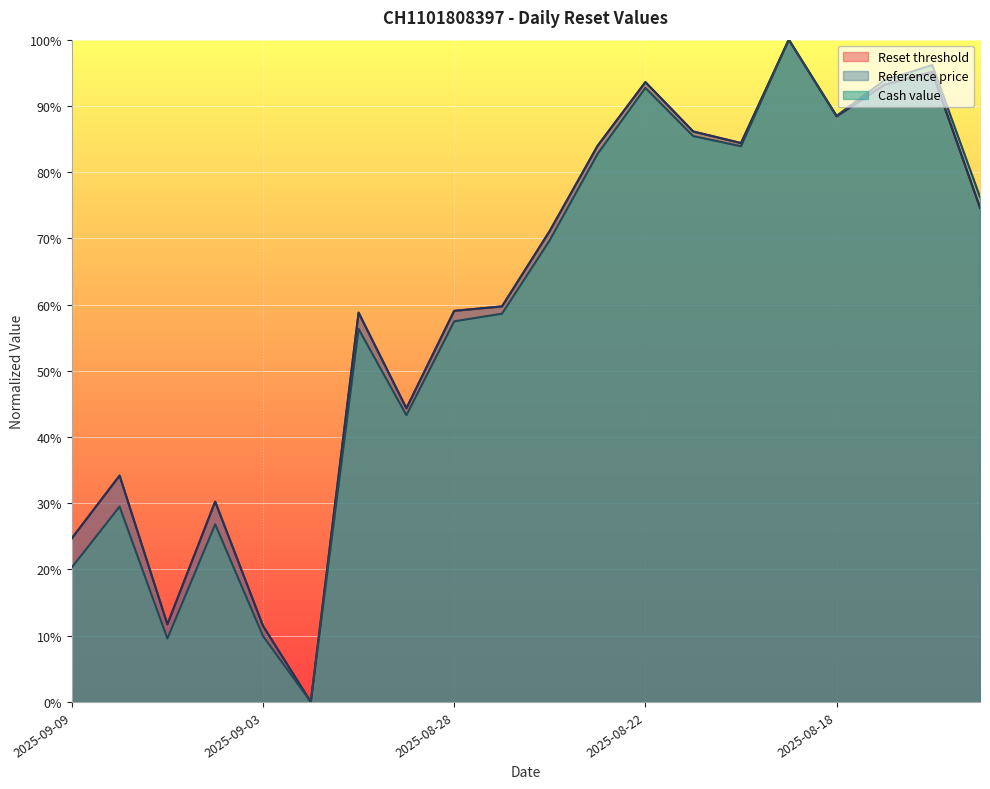

Between 2025-08-25 and 2025-08-13, which series saw the biggest shift?

Reset threshold